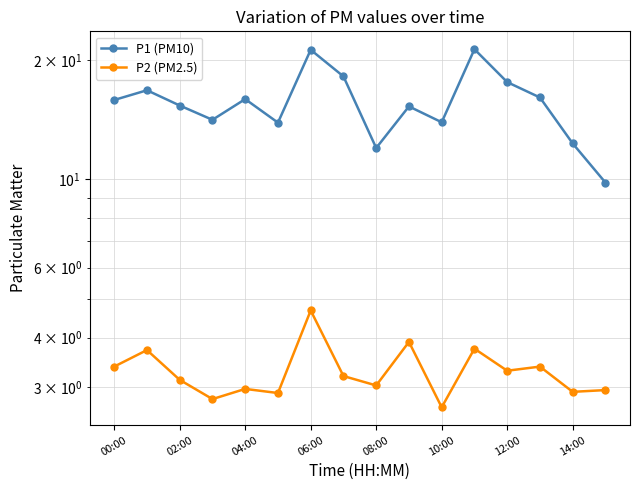

True or false: P2 (PM2.5) and P1 (PM10) intersect in this chart.

False